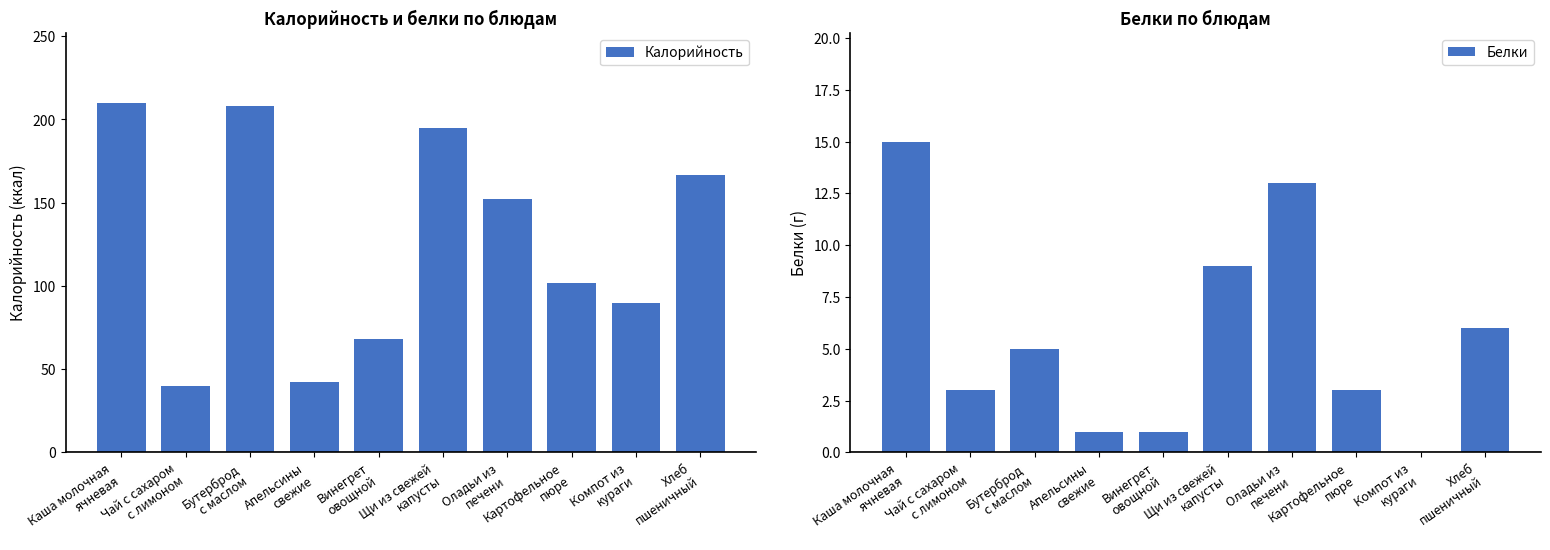

At which category is the sum across all series the highest?

Каша молочная
ячневая